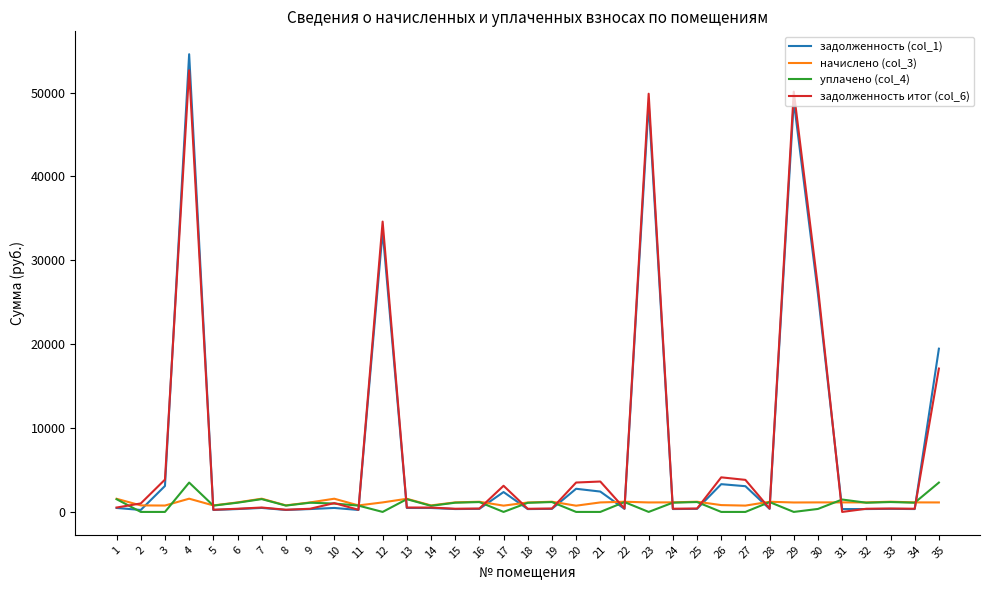

True or false: задолженность итог (col_6) and задолженность (col_1) intersect in this chart.

True